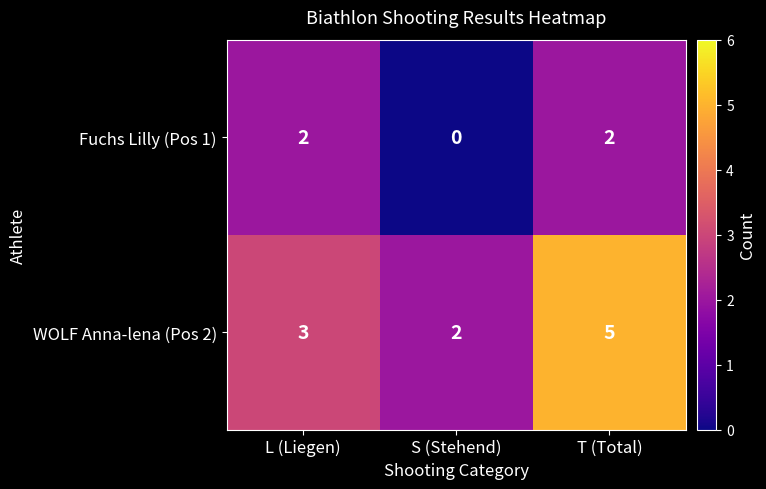

What is the sum of the WOLF Anna-lena (Pos 2) values at T (Total) and S (Stehend)?

7